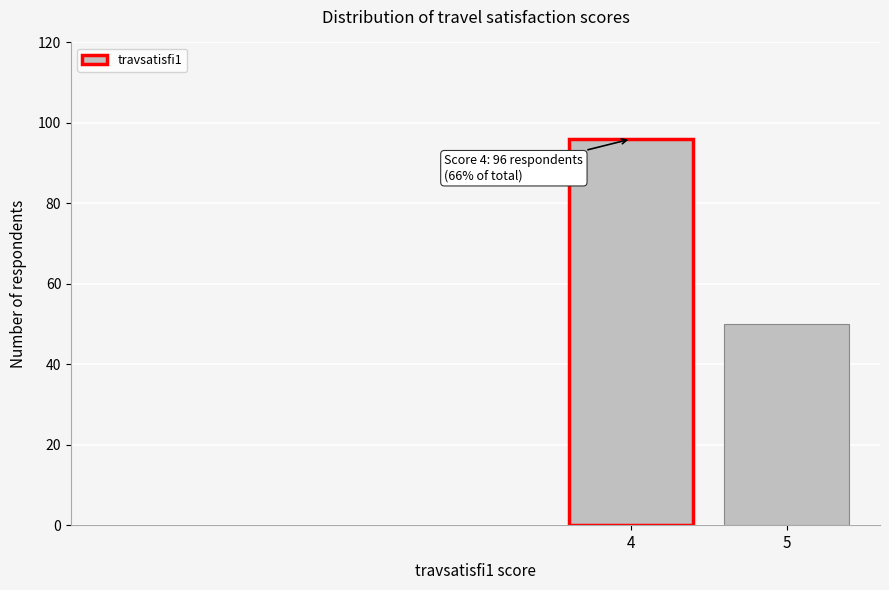

Reading left to right, transcribe all the data shown in this chart.

96	50